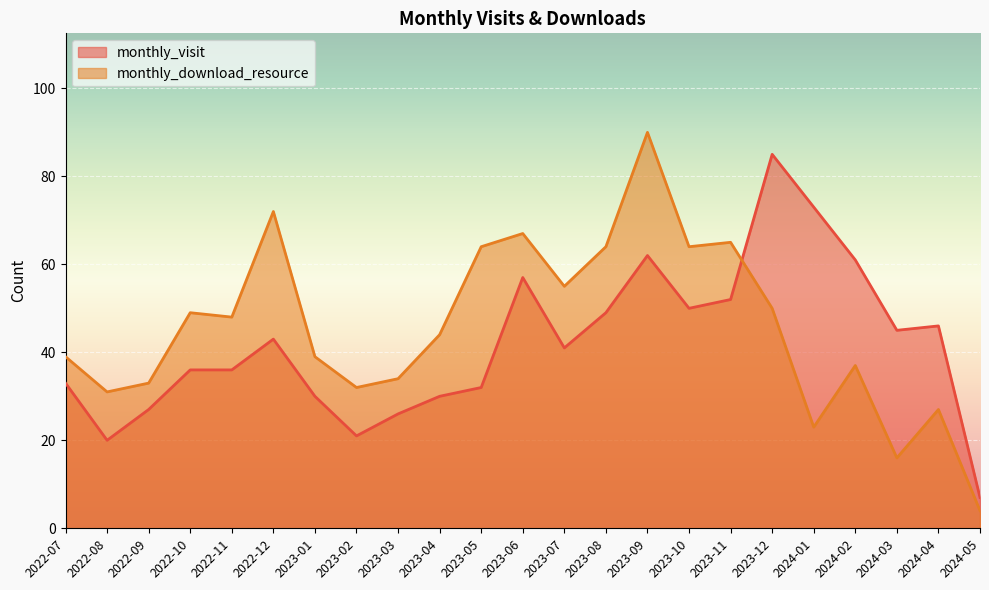

What is the label of the 2nd point from the left?

2022-08